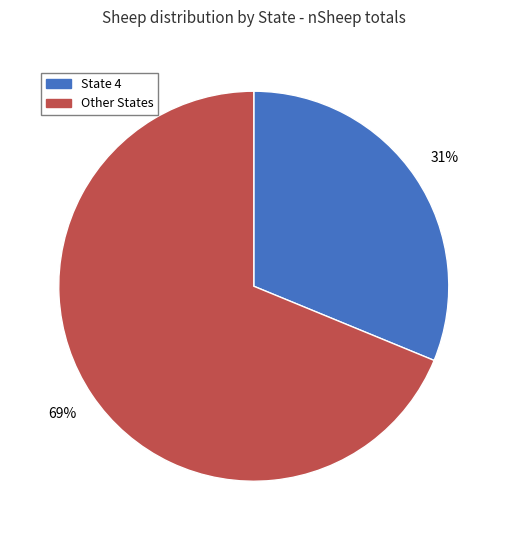

True or false: Other States accounts for 80% of the total.

False